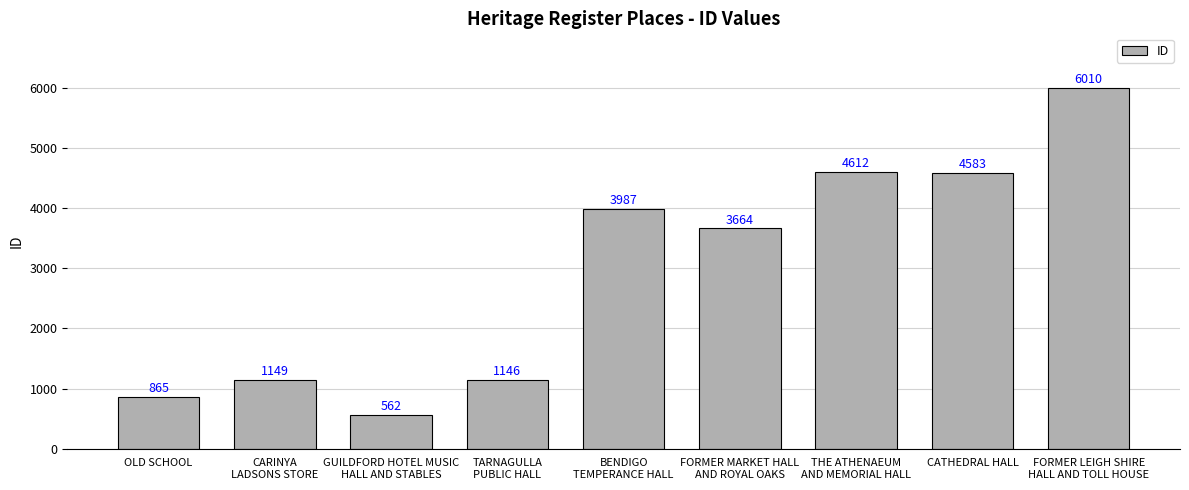

What is the difference between the second highest and minimum values?

4050